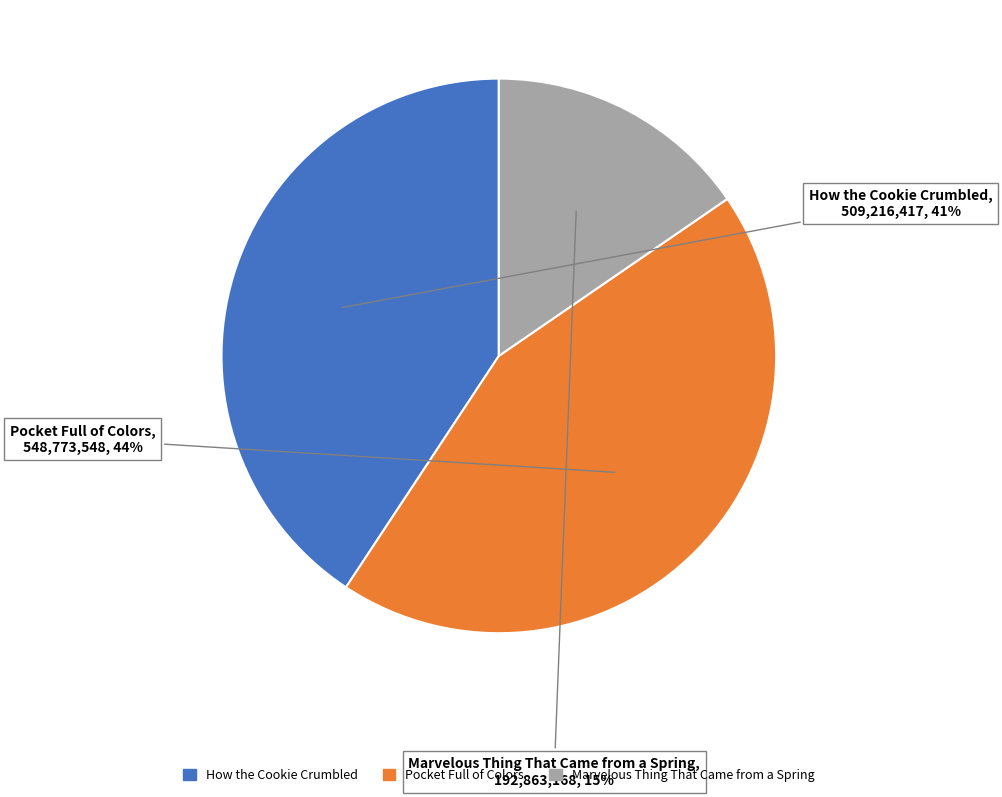

True or false: How the Cookie Crumbled accounts for 41% of the total.

True